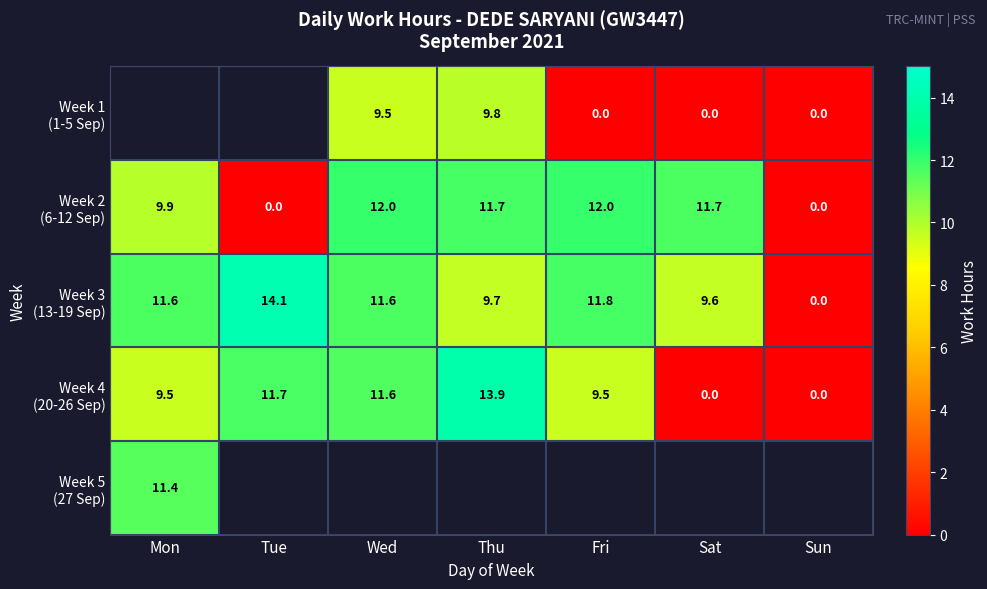

At which label is Week 2 (6-12 Sep) closest to 5?

Mon